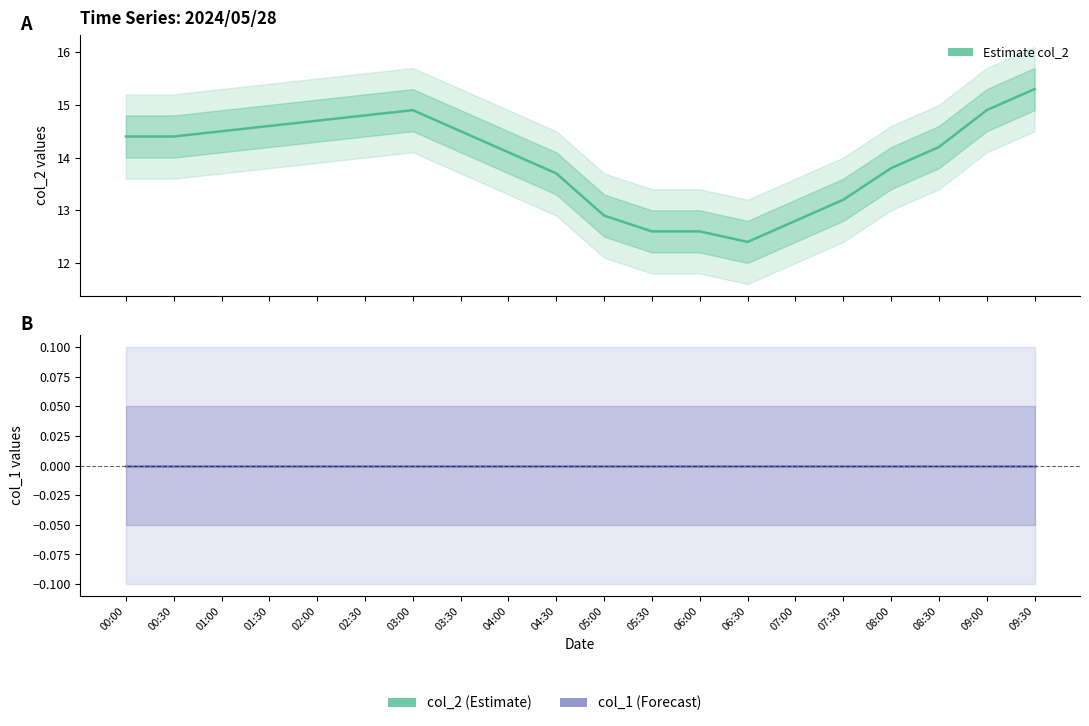

True or false: col_1 and col_2 cross at least once.

False